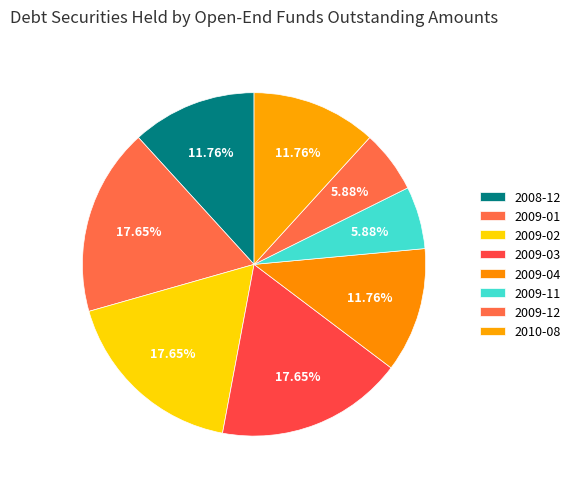

What is the change in value from 2008-12 to 2009-03?

+1